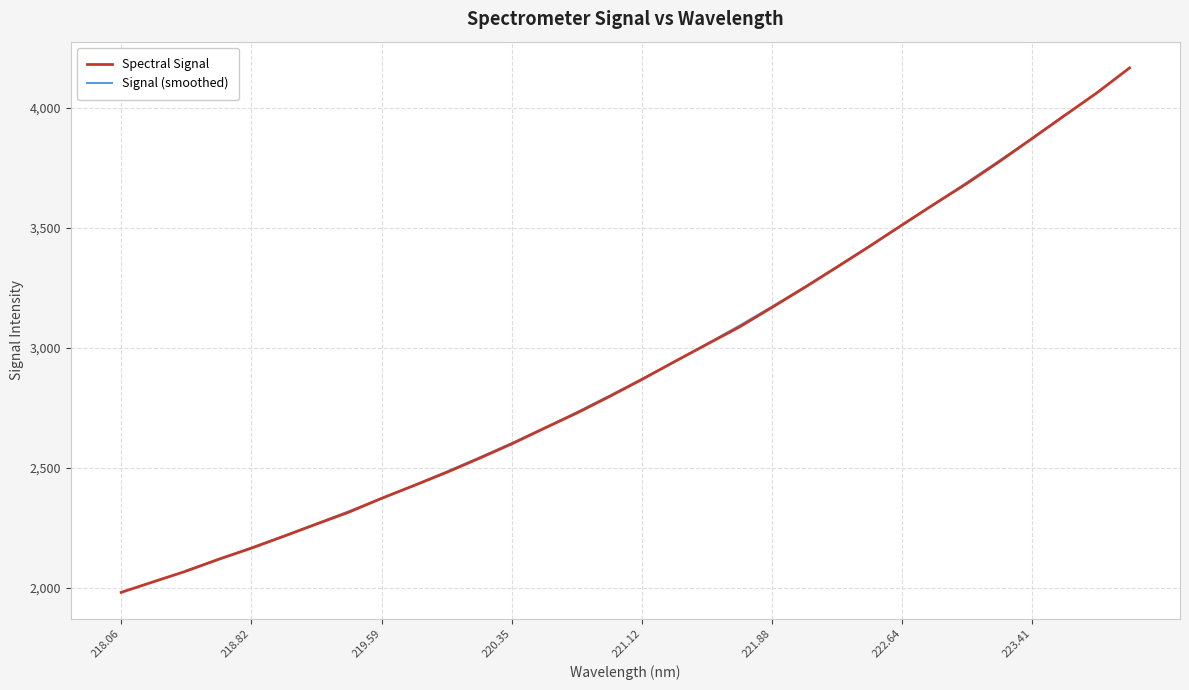

The value at 223.9802 is 2834.0. True or false?

False